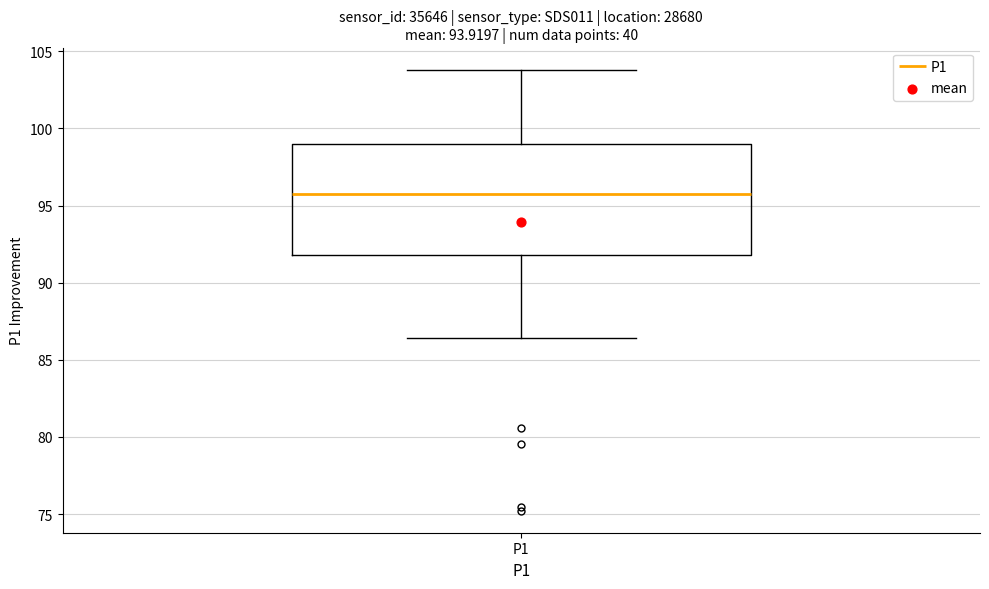

Read this box plot against the y-axis: the position of the median line, the range covered by the box, and the ends of both whiskers. The values are not printed on the chart, so give them approximately, as read against the axis.

median 96.0, box 92.0 to 99.0, whiskers 86.5 to 104.0